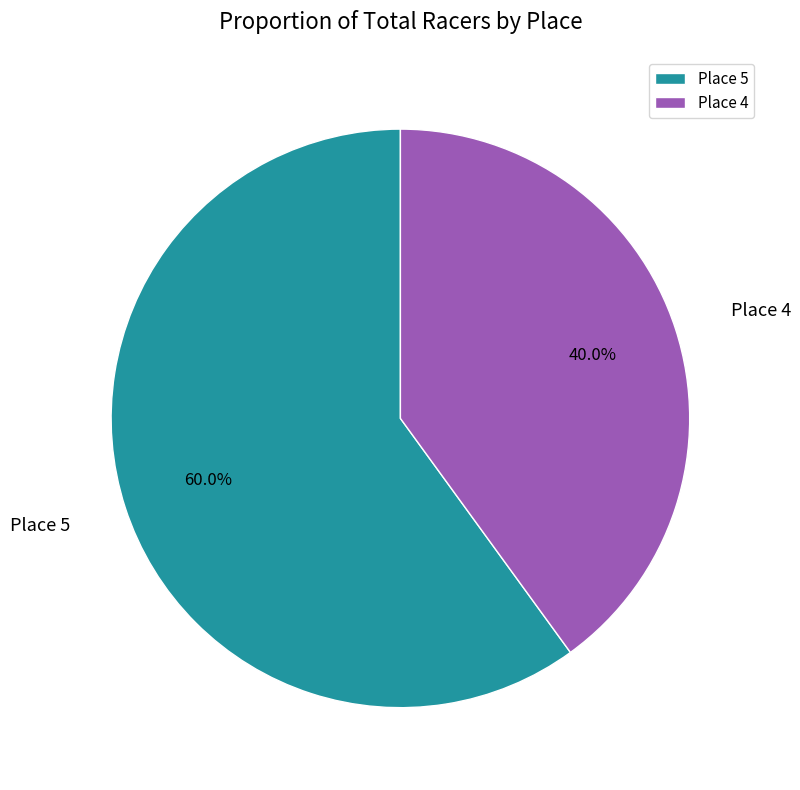

Approximately how many times larger is the value at Place 5 compared to Place 4?

1.5